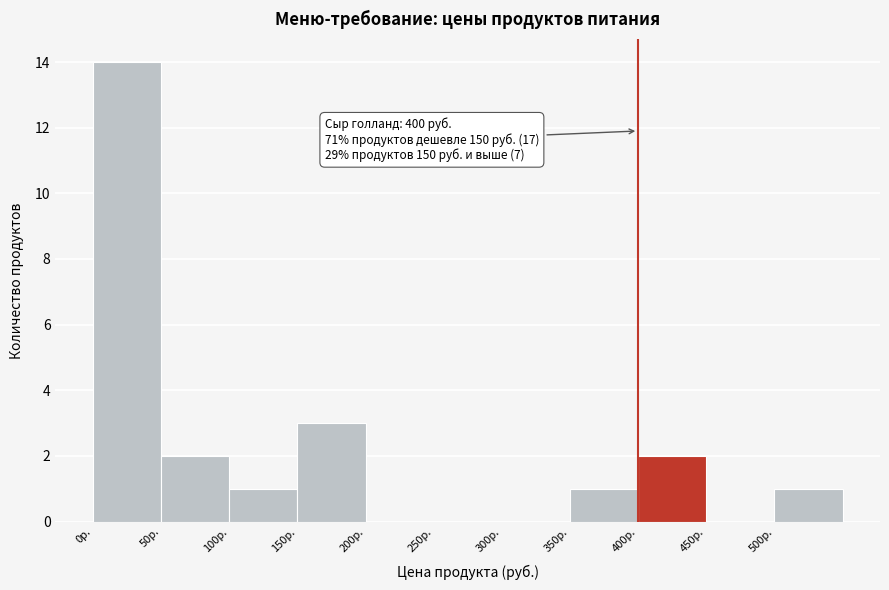

Which range on the x-axis has the tallest bar?

0 to 50